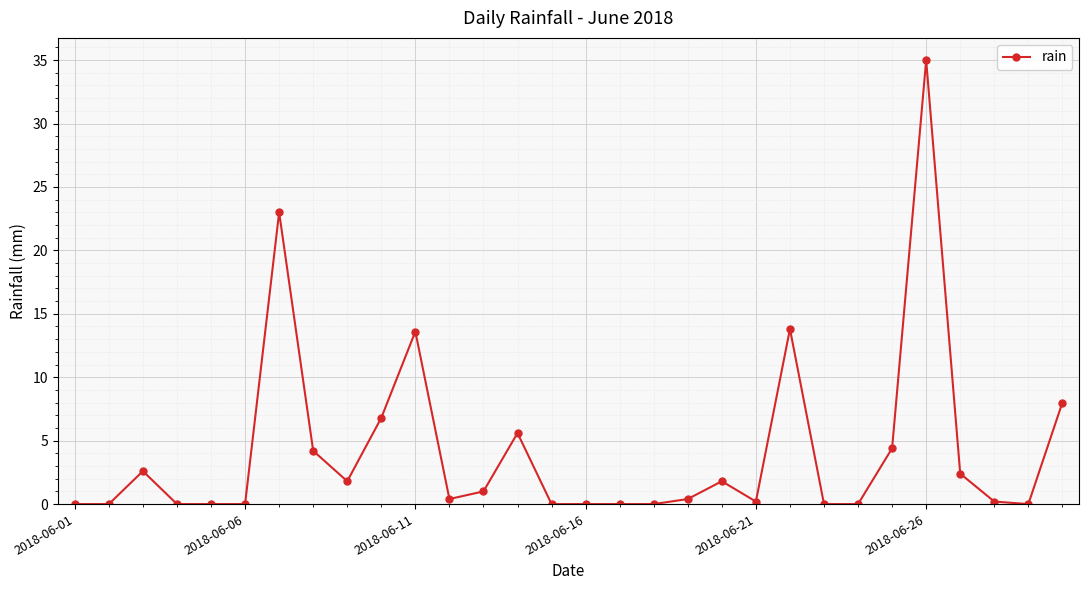

What is the sum of all values?

125.2